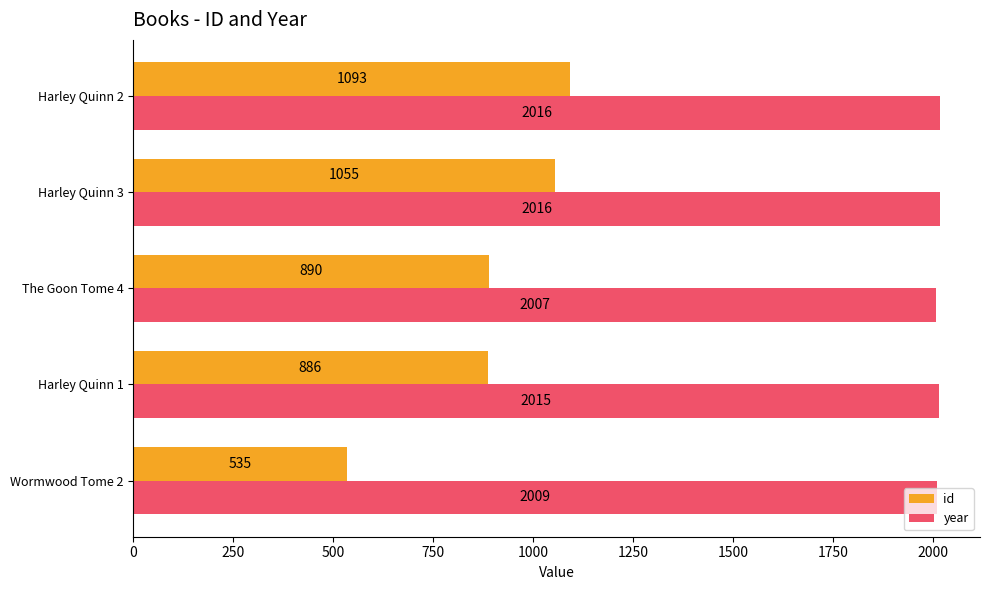

Which series changed the most between The Goon Tome 4 and Harley Quinn 3?

id